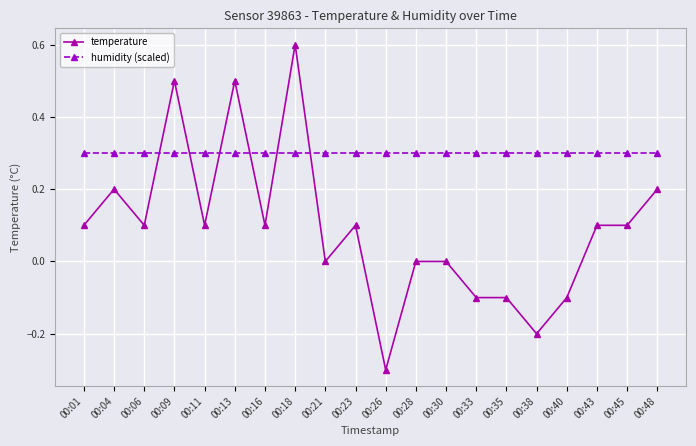

How many categories are shown in the chart?

20